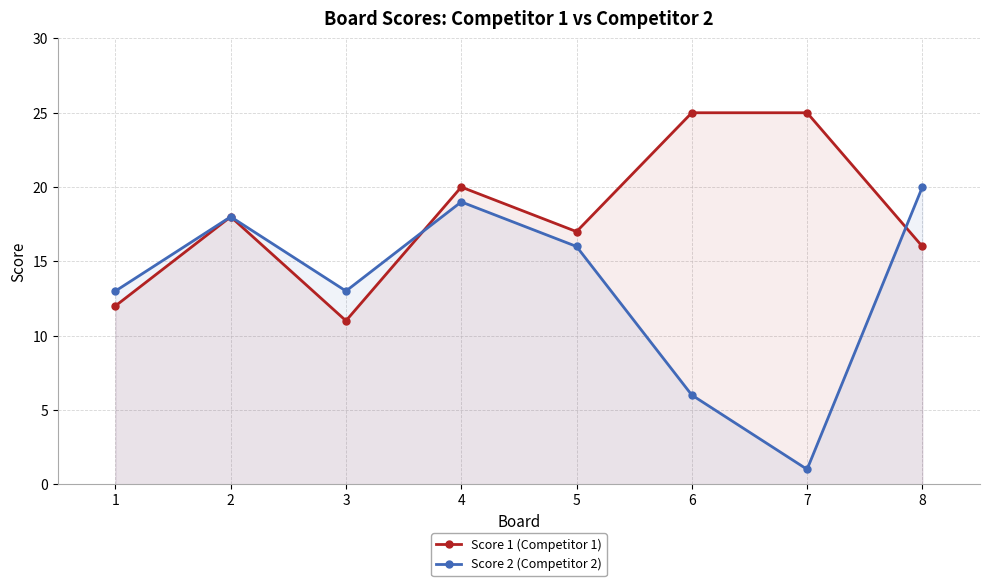

Rank the series at 8 from highest to lowest value.

Score 2 (Competitor 2), Score 1 (Competitor 1)